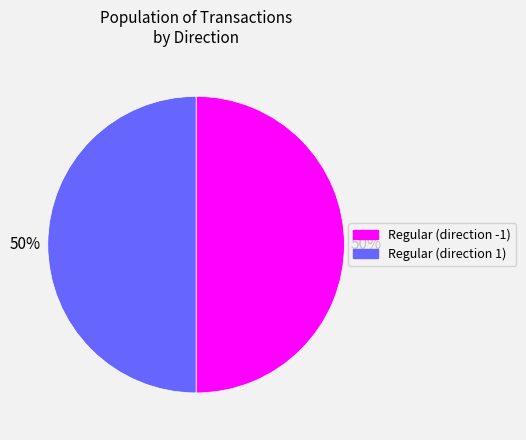

Combined, do Regular (direction -1) and Regular (direction 1) account for over 50%?

Yes